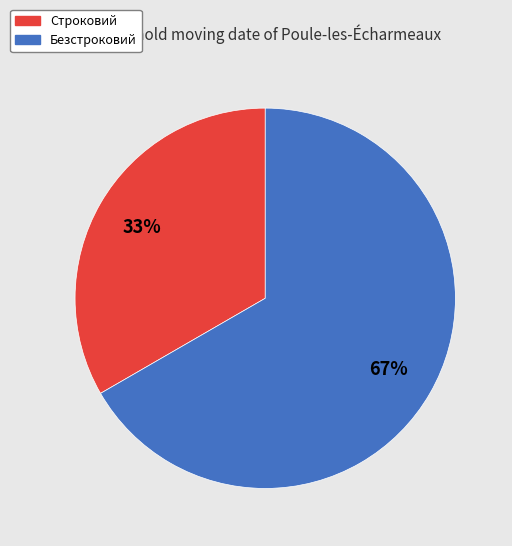

How many slices are in this pie chart?

2